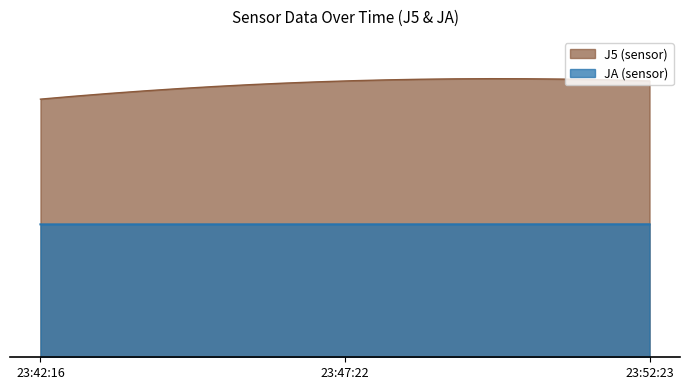

What value does the JA series have at 2014-07-21 23:47:22?

2093.1